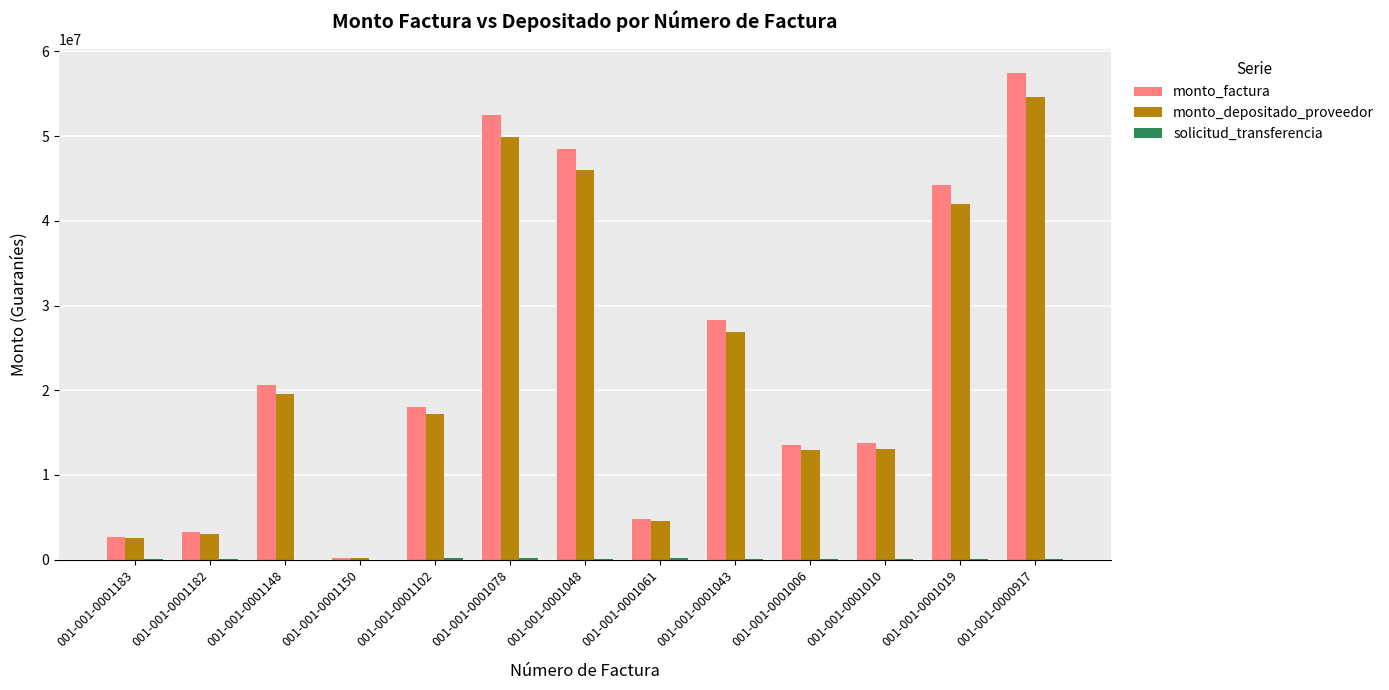

What is the maximum value shown in the chart?

57437200